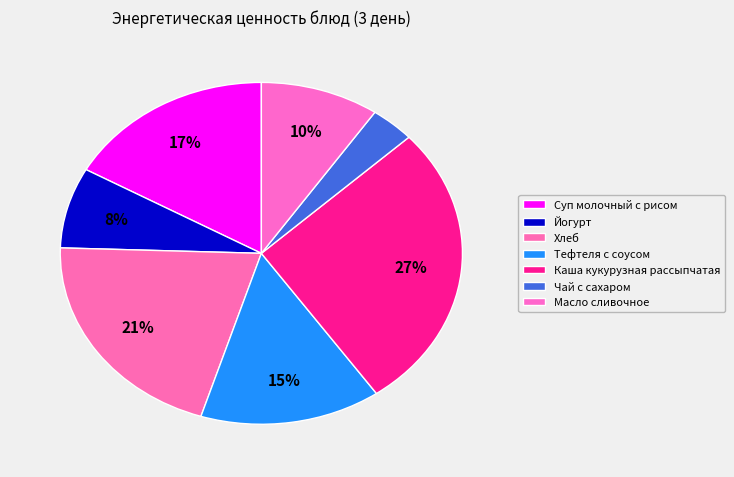

To the nearest percent, what percentage of the pie is Каша кукурузная рассыпчатая?

27%